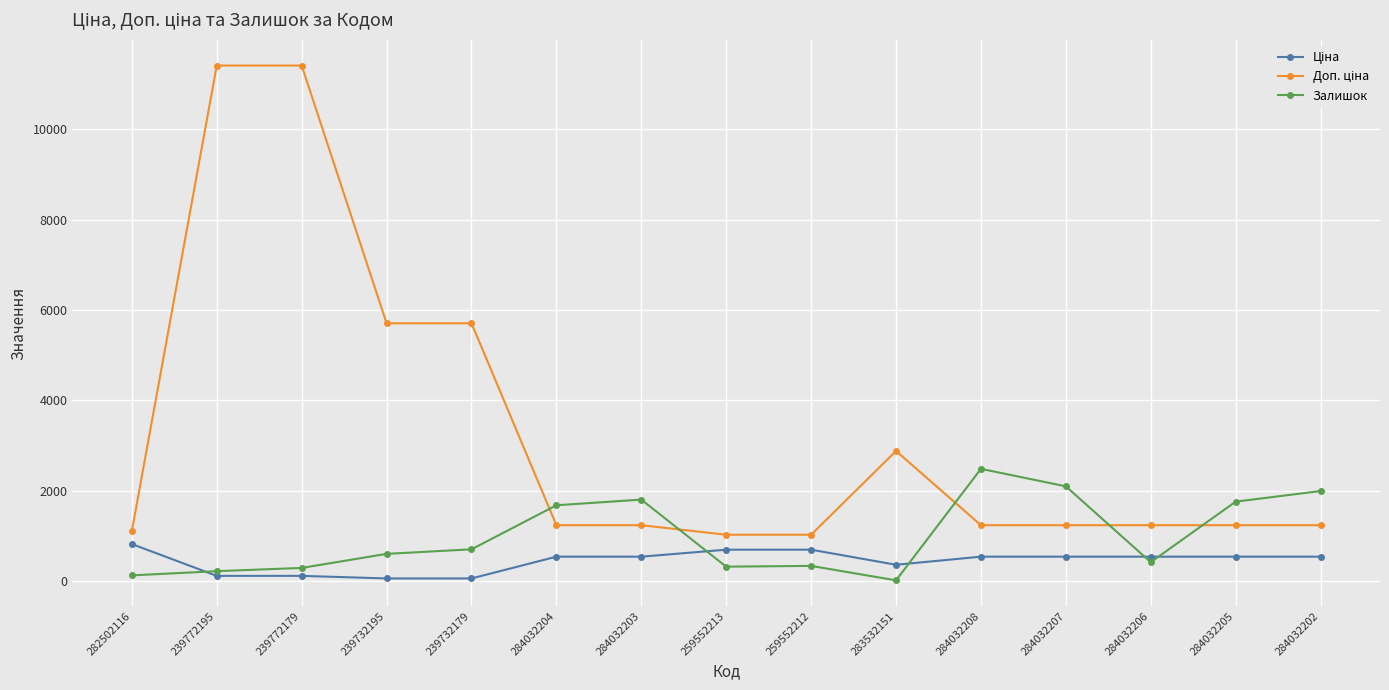

At how many categories does at least one series exceed 3678?

4